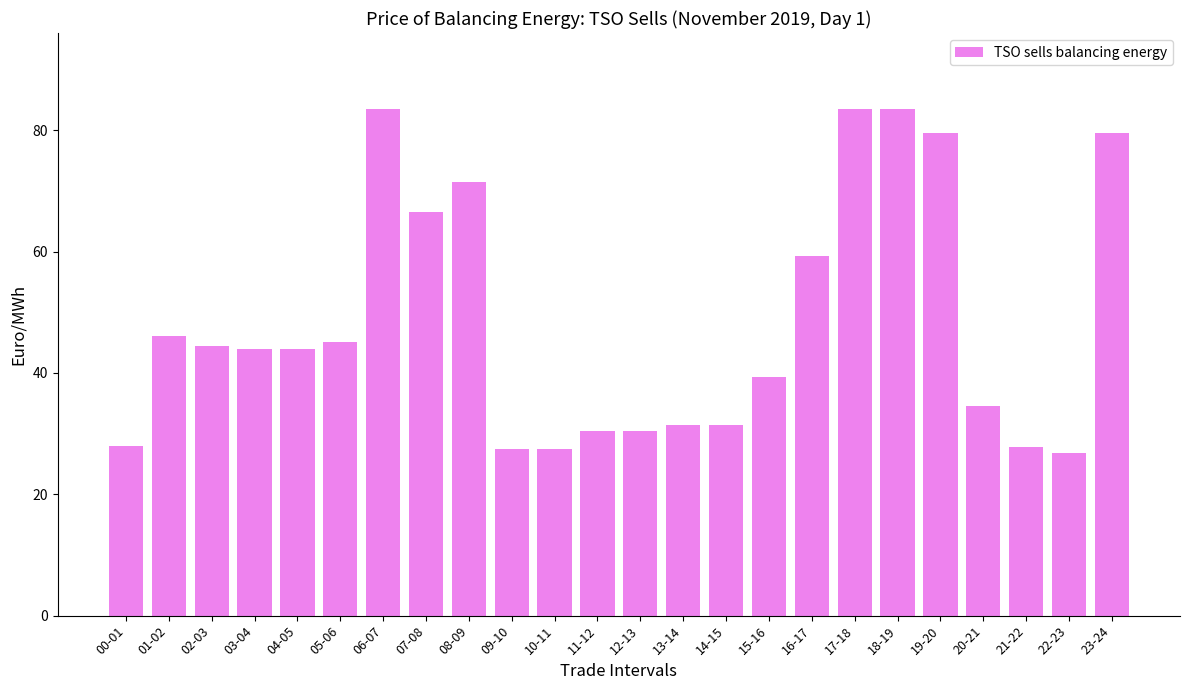

At which label is the value closest to 55?

16-17